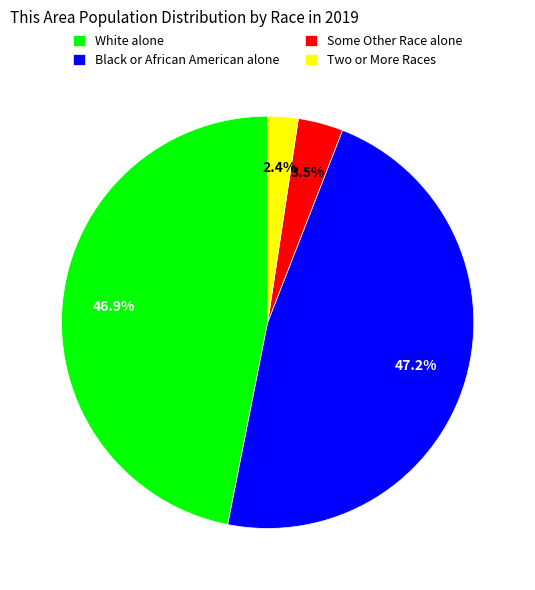

What is the smallest slice in the pie chart?

Two or More Races